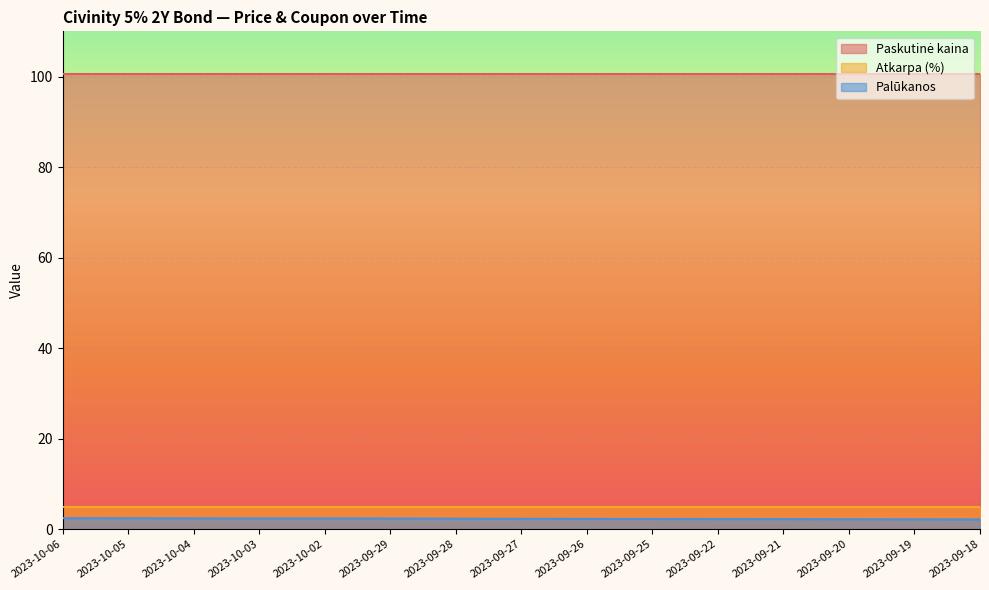

What is the label of the 14th point from the right?

2023-10-05